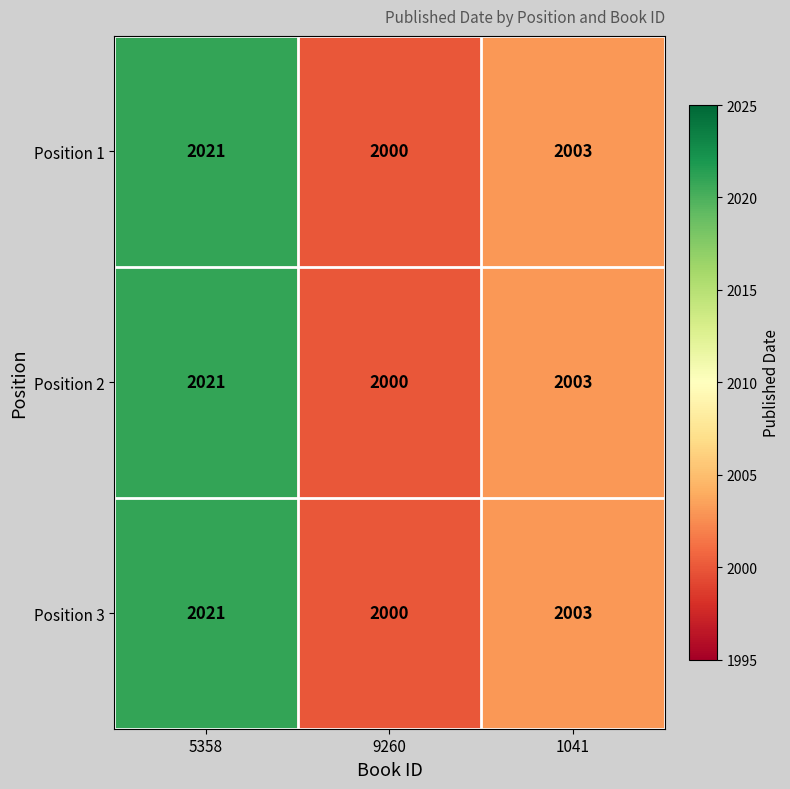

What value does the Position 3 series have at 5358?

2021